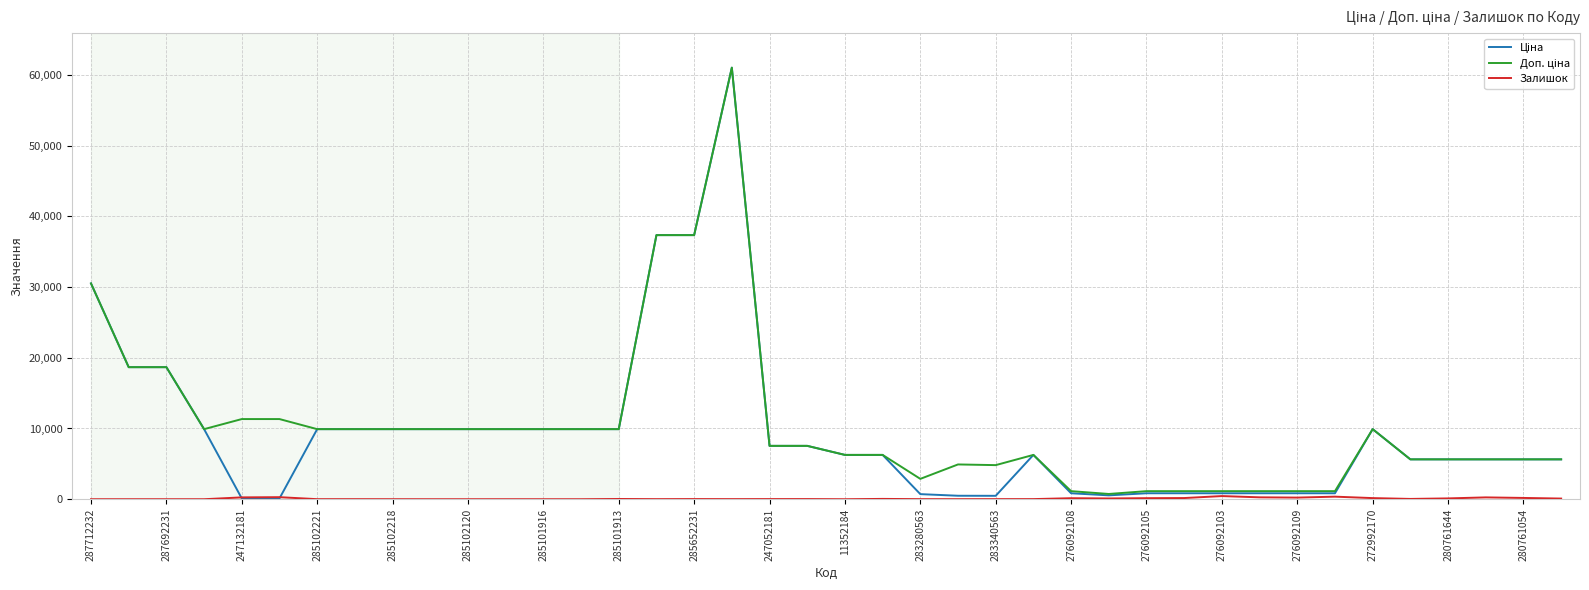

What is the maximum value shown in the chart?

61024.7